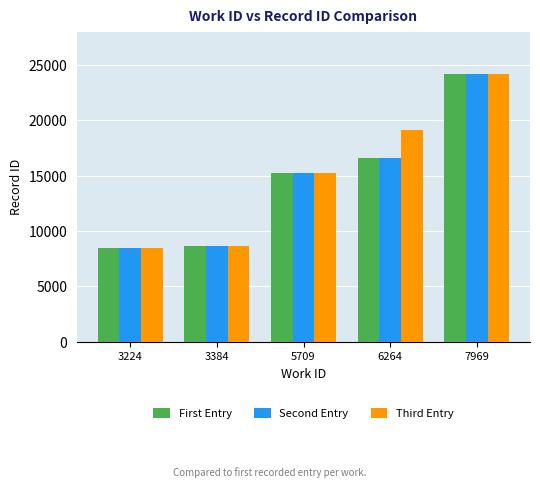

What is the value of the Second Entry bar at the 4th from the left?

16572